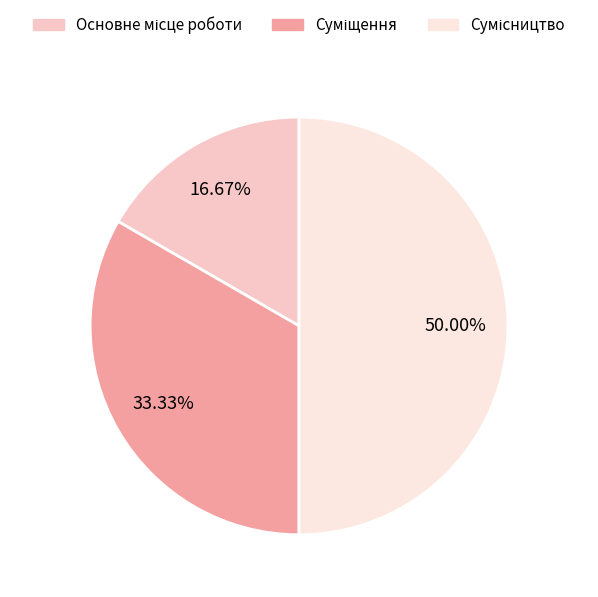

What percentage is the Основне місце роботи slice, to the nearest percent?

17%